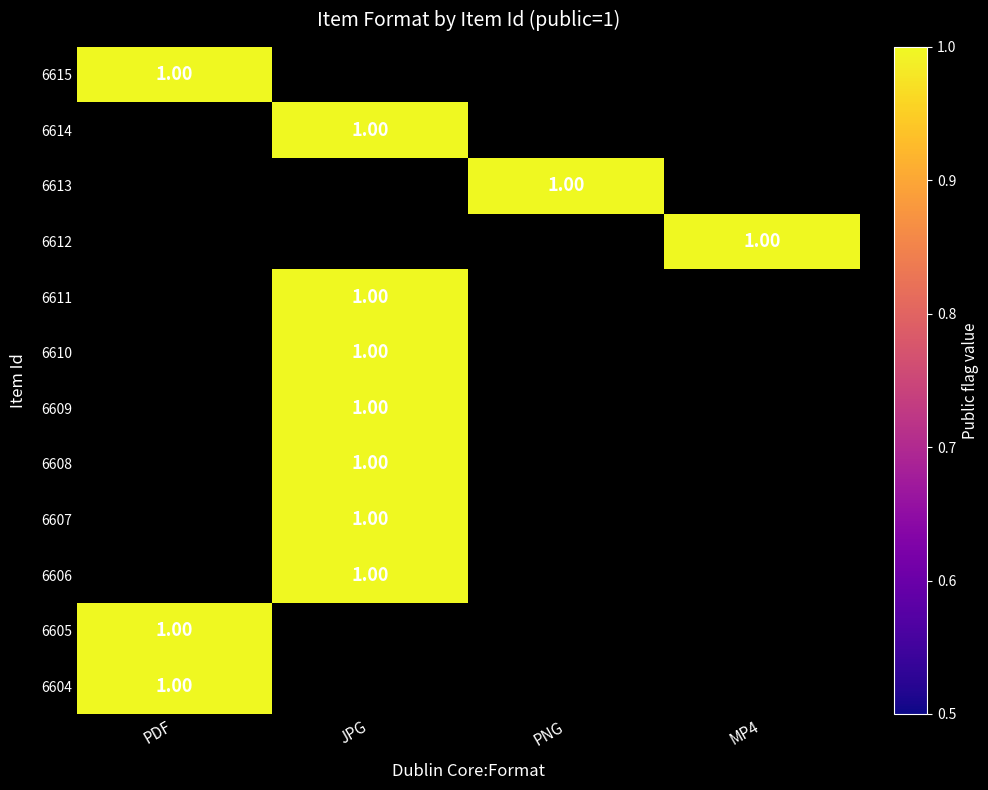

Reading left to right, list all the values displayed in this chart.

6615: 1	0	0	0
6614: 0	1	0	0
6613: 0	0	1	0
6612: 0	0	0	1
6611: 0	1	0	0
6610: 0	1	0	0
6609: 0	1	0	0
6608: 0	1	0	0
6607: 0	1	0	0
6606: 0	1	0	0
6605: 1	0	0	0
6604: 1	0	0	0